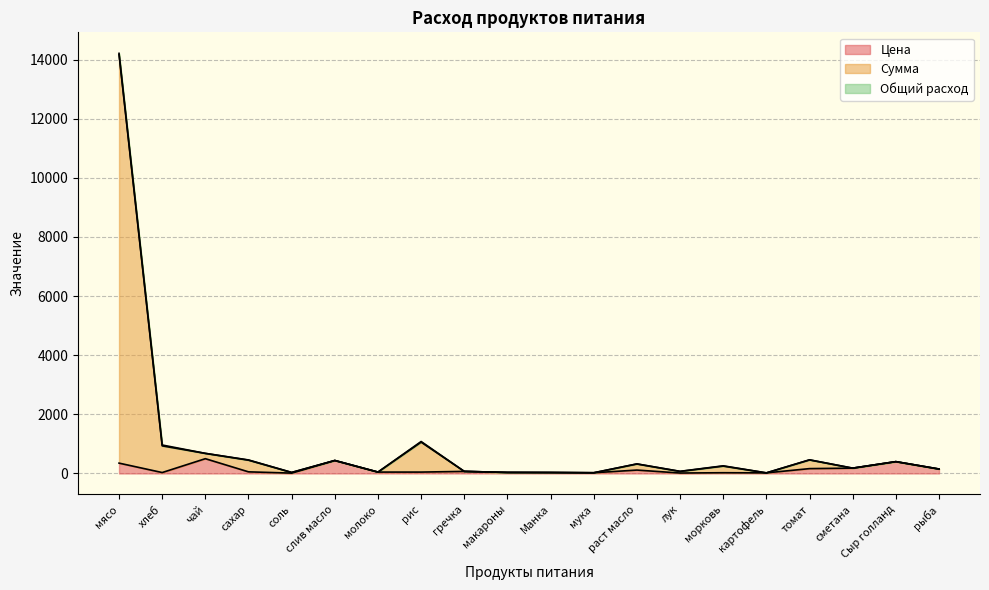

At which category does the chart reach its peak across all series?

мясо